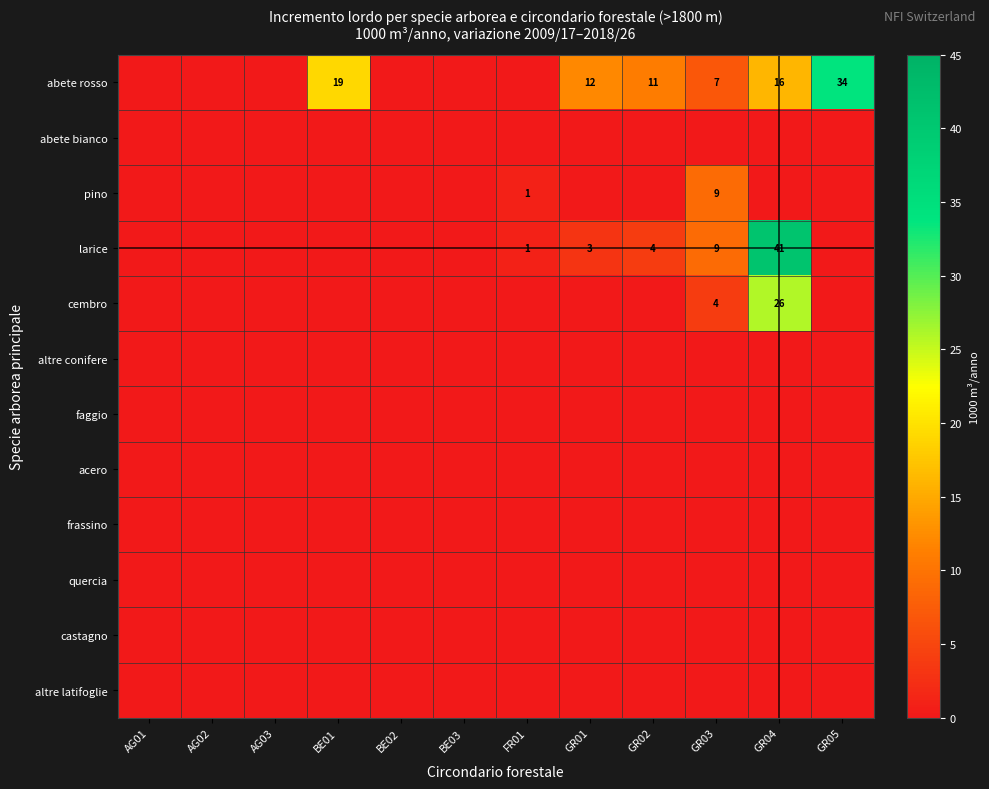

Is it true that larice equals 4 at GR02?

True